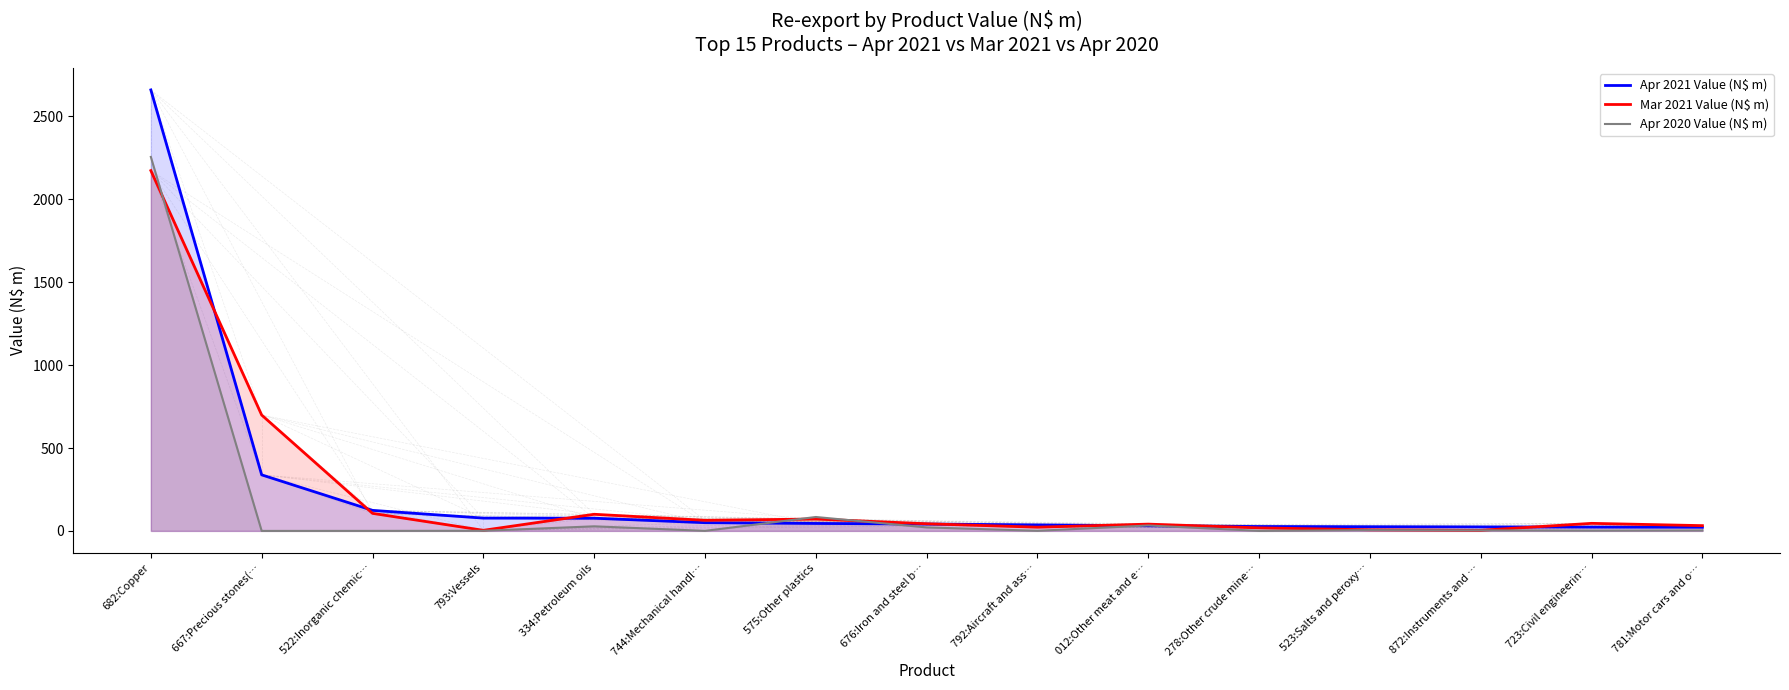

Is it true that Mar 2021 Value (N$ m) equals 71.5 at 723:Civil engineerin…?

False